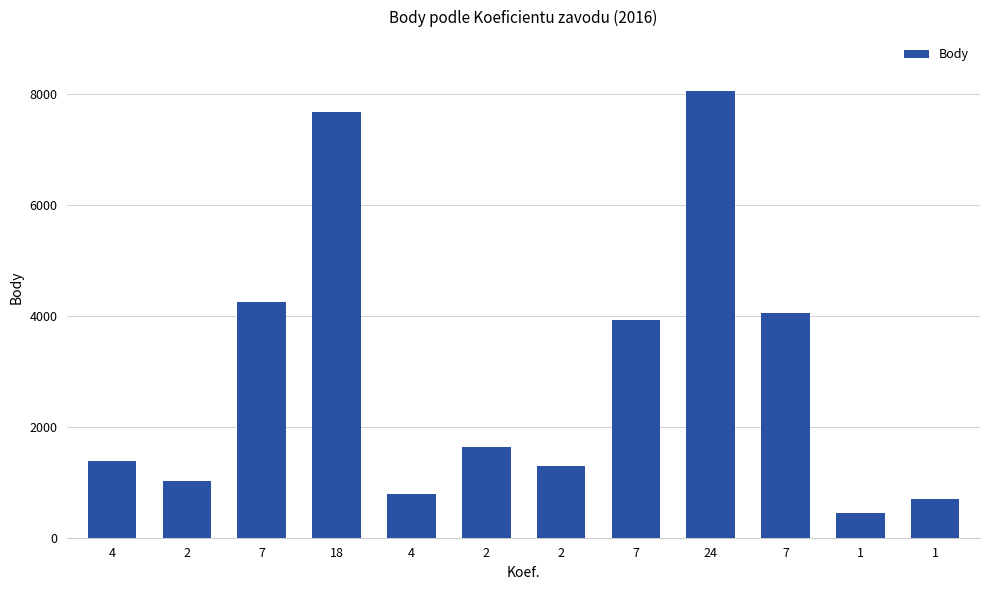

What is the sum of all values?

35202